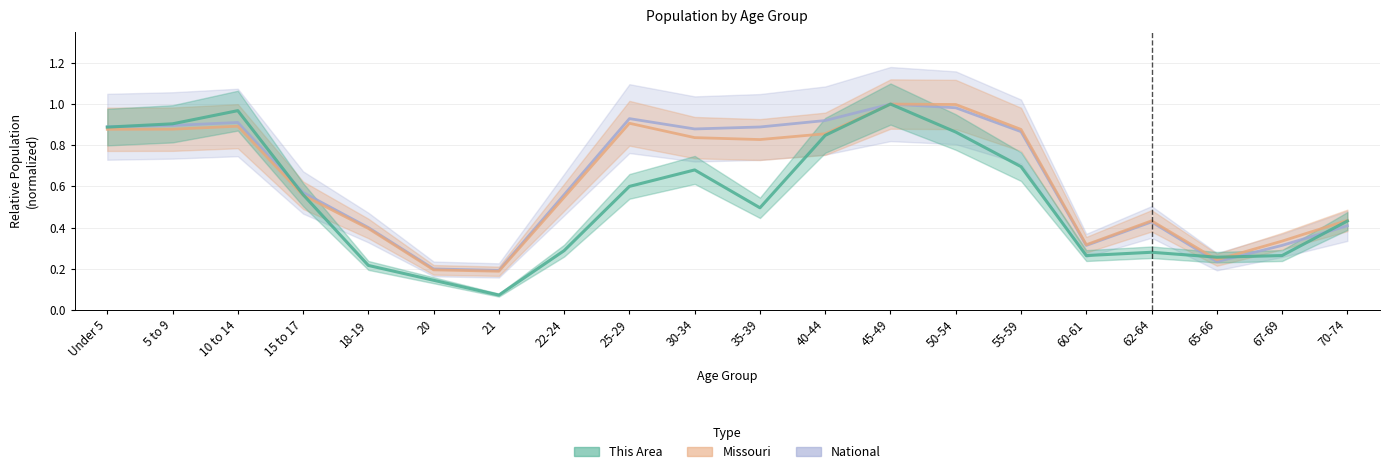

Rank the categories by Missouri value from lowest to highest.

21, 20, 65-66, 60-61, 67-69, 18-19, 62-64, 70-74, 22-24, 15 to 17, 35-39, 30-34, 40-44, 55-59, Under 5, 5 to 9, 10 to 14, 25-29, 50-54, 45-49